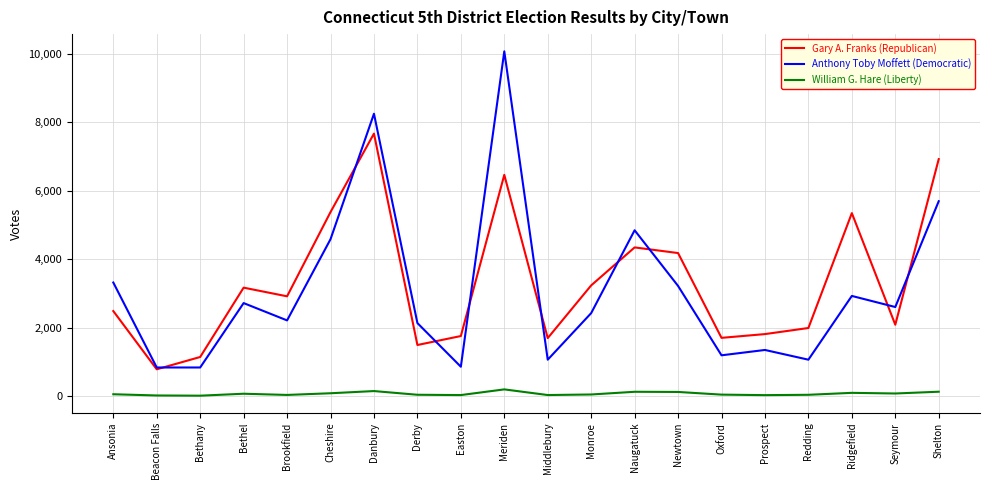

At how many categories does at least one series exceed 6361?

3